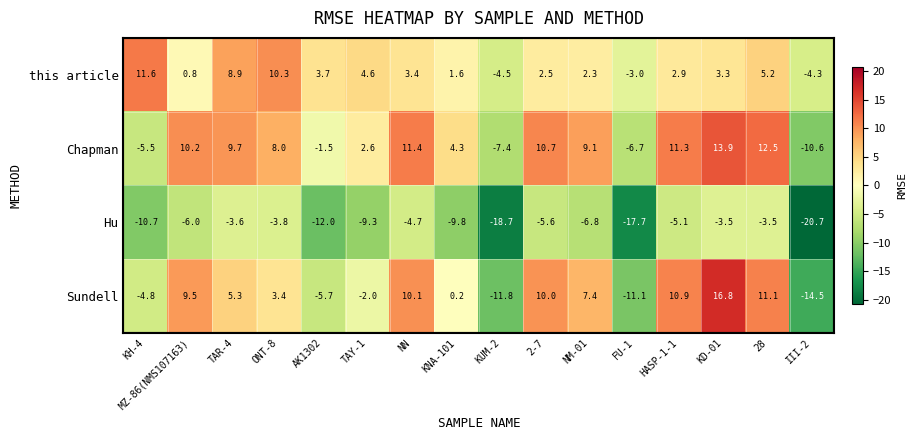

What is the lowest value of the this article series?

-4.5